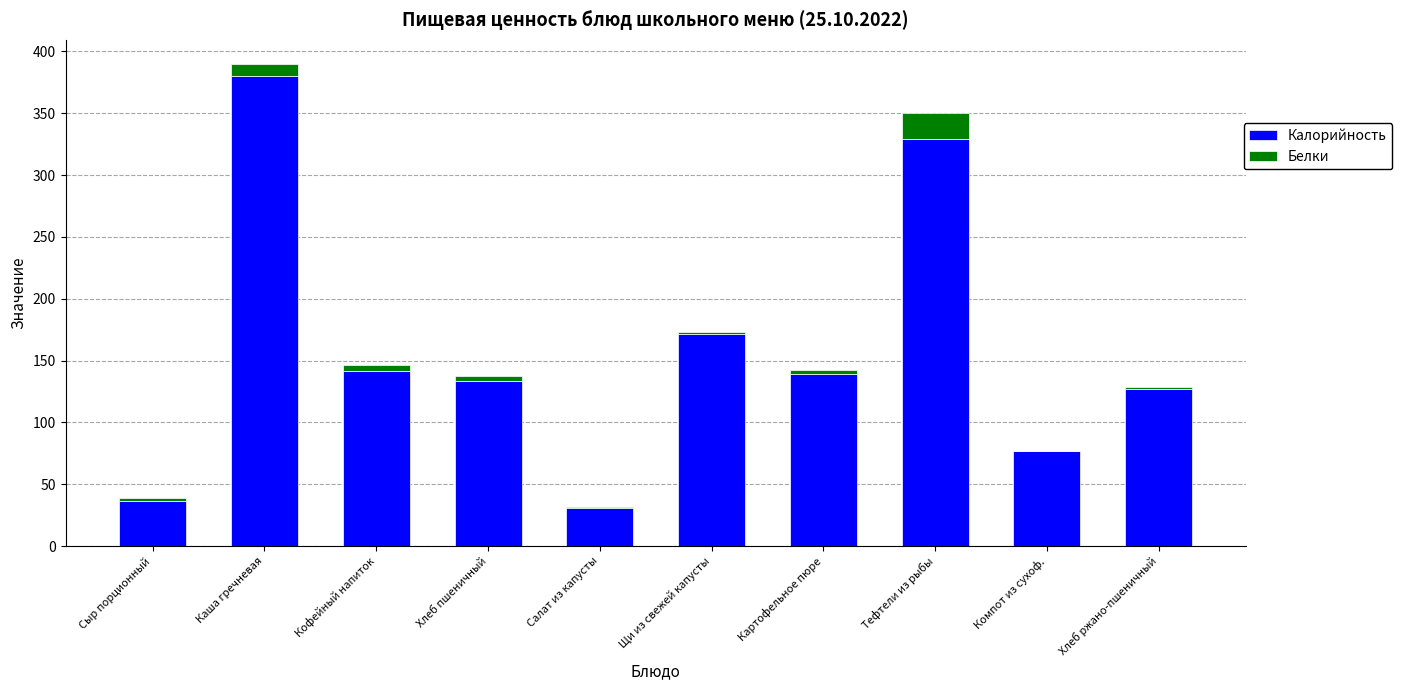

At which label is Калорийность closest to 205?

Щи из свежей капусты